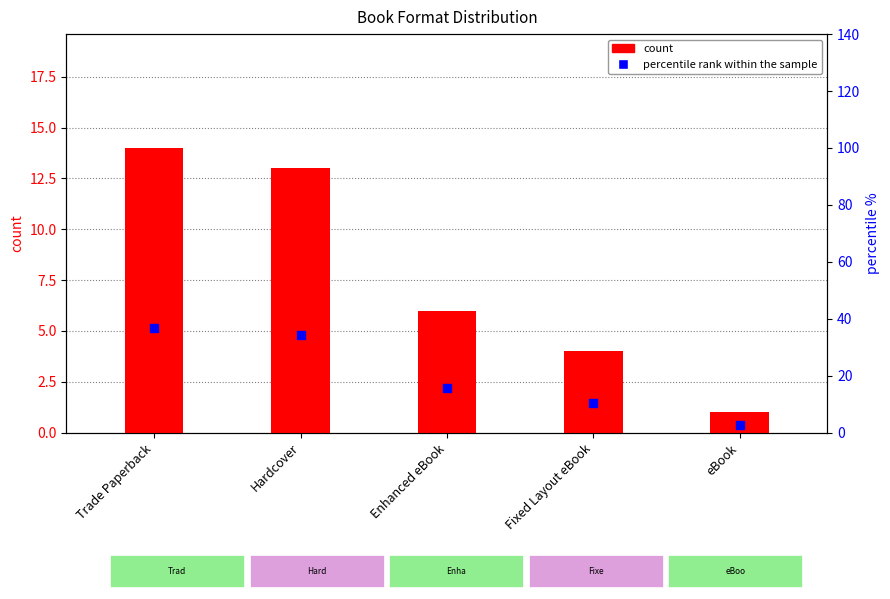

Which series reaches the minimum Y coordinate?

count